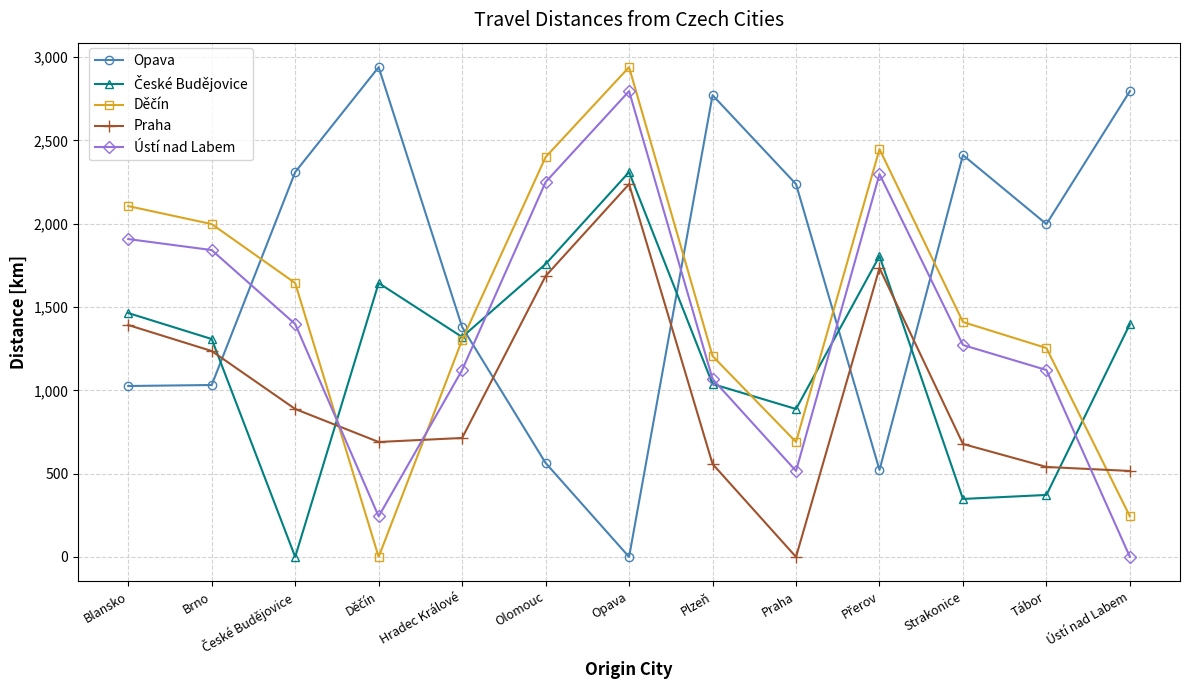

How many values in the Ústí nad Labem series are below 1272?

6